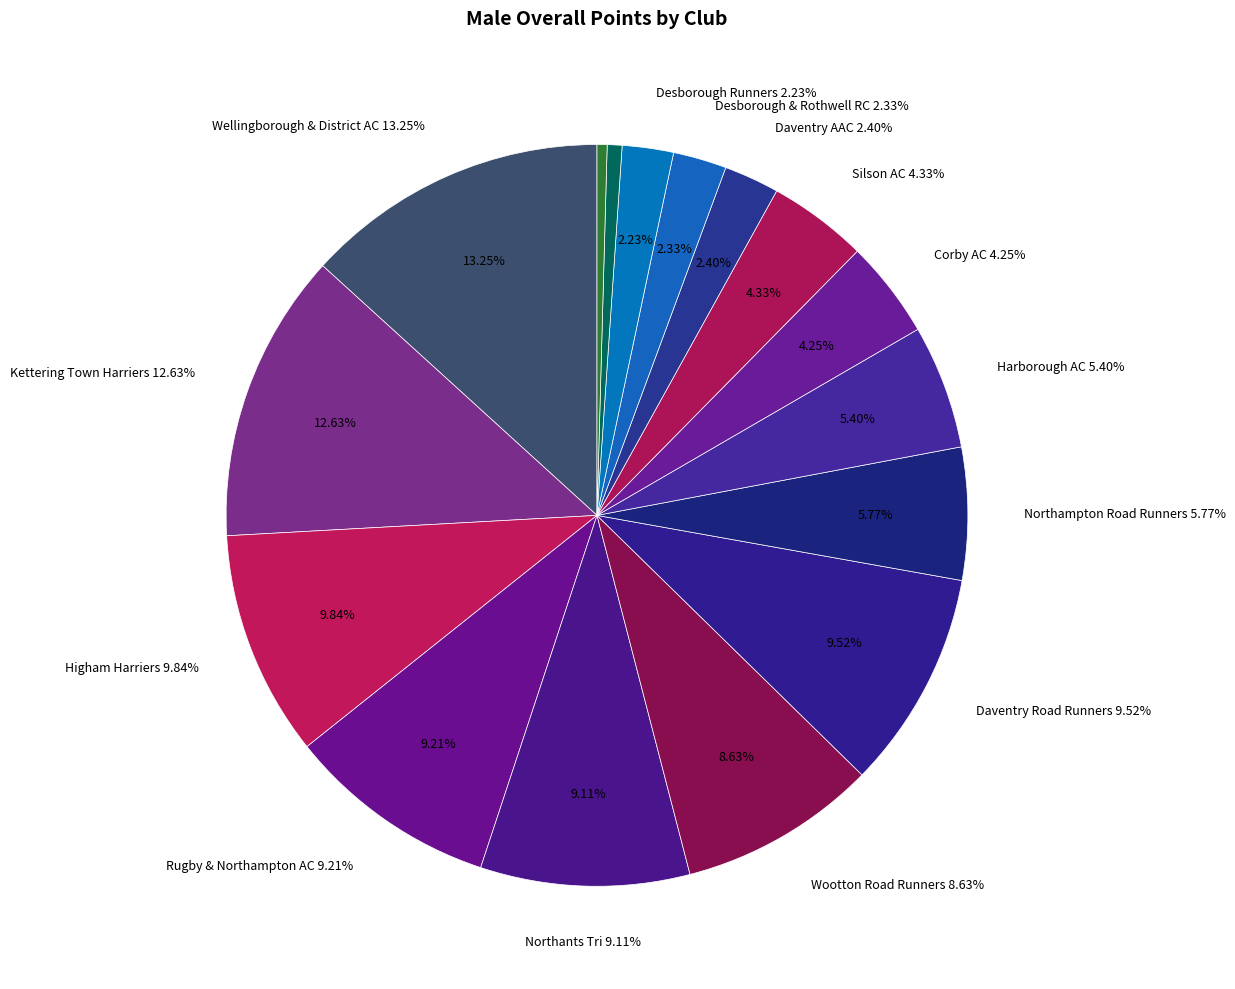

Between Daventry AAC and Northants Tri, which is larger?

Northants Tri